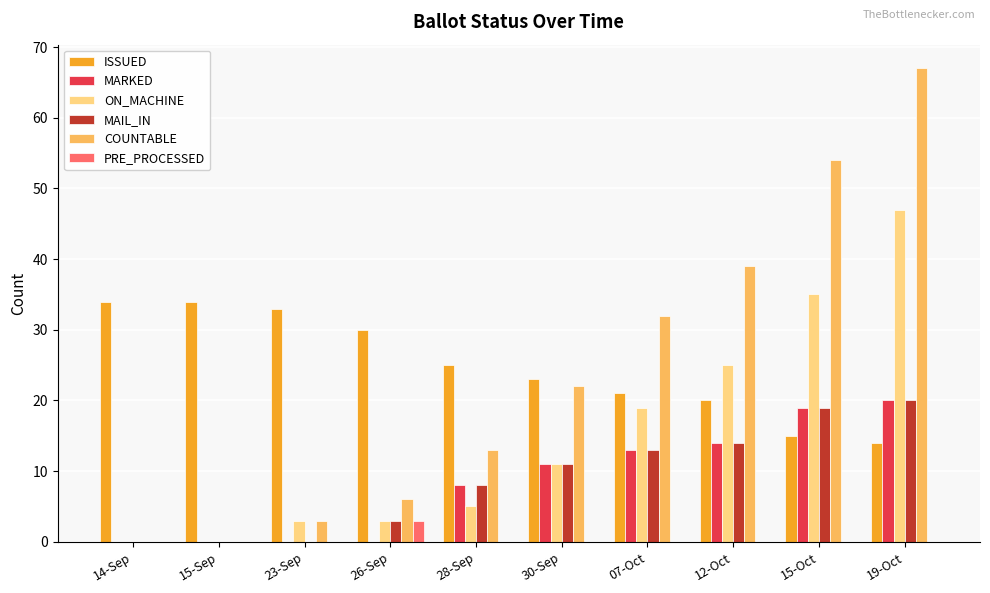

Count the number of data series in this chart.

6